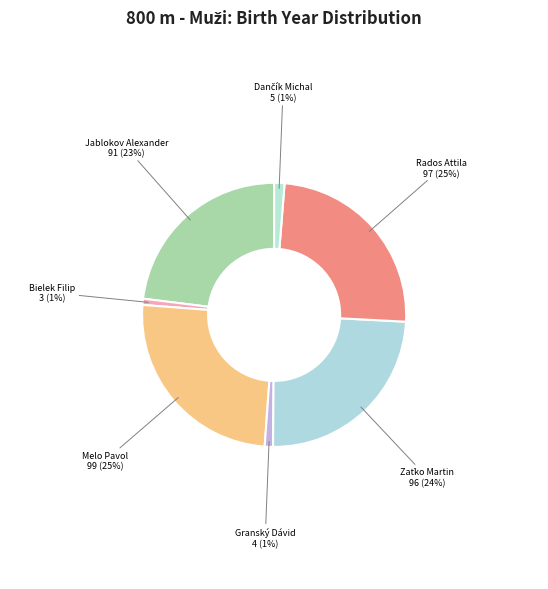

Rank the categories by value from highest to lowest.

Melo Pavol, Rados Attila, Zaťko Martin, Jablokov Alexander, Dančík Michal, Granský Dávid, Bielek Filip